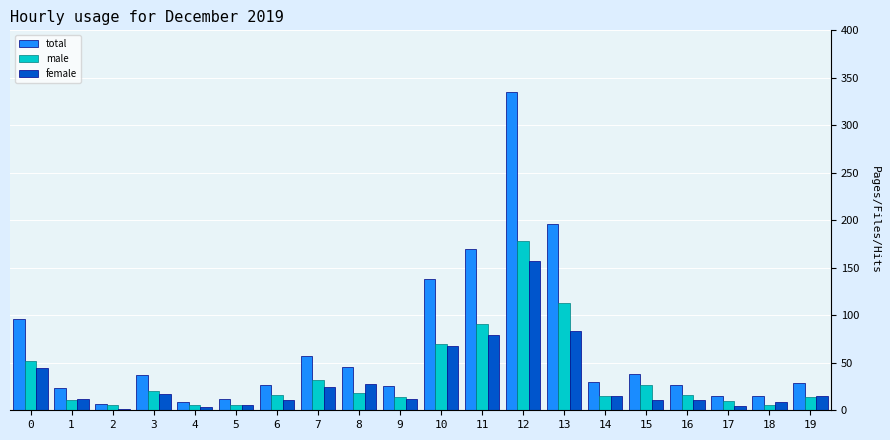

How many series are shown in this chart?

3